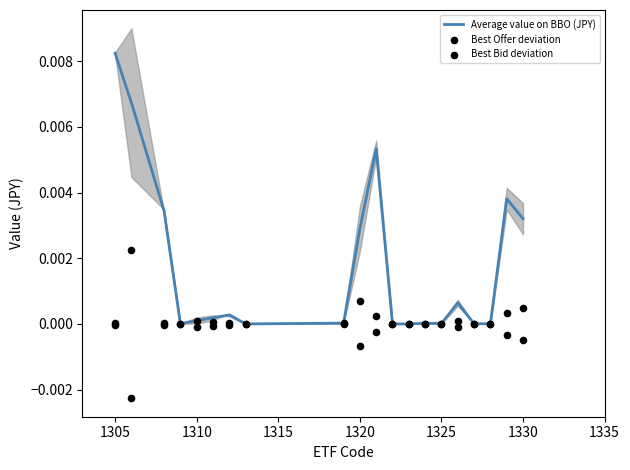

What are all the series names shown in the legend?

Average value on BBO (JPY), Best Offer deviation, Best Bid deviation